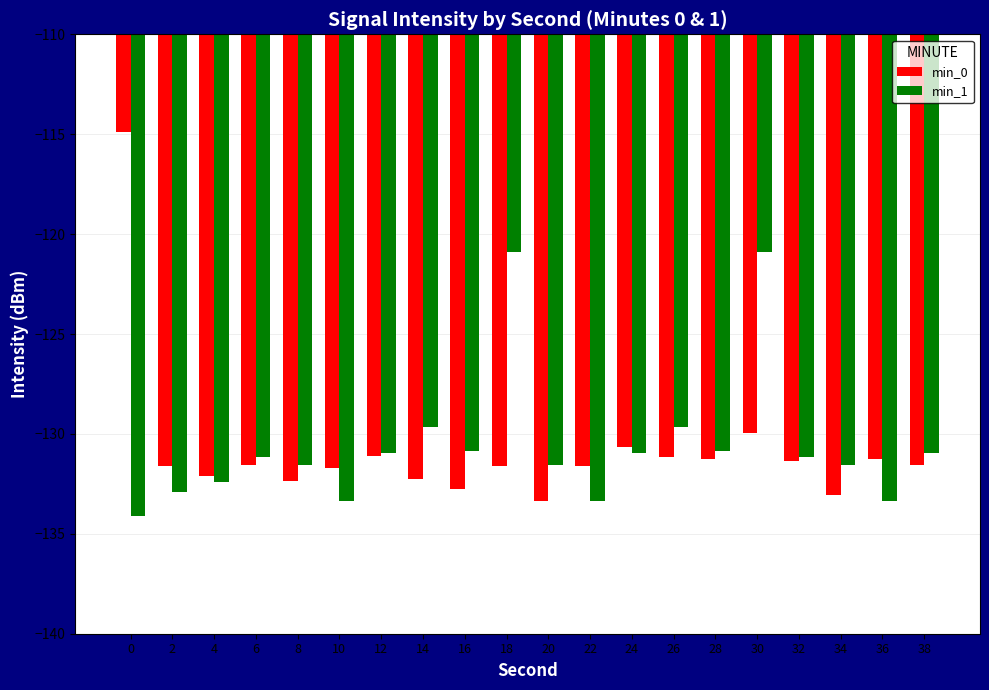

How many data points does each series have?

20